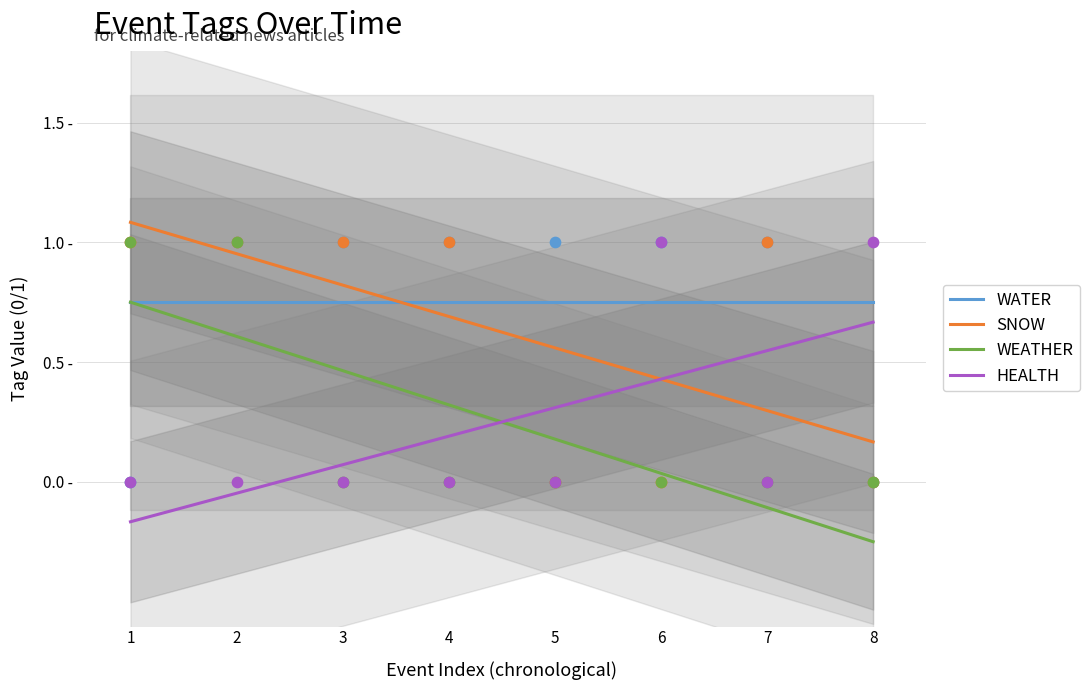

Which series has the largest total across all categories?

WATER